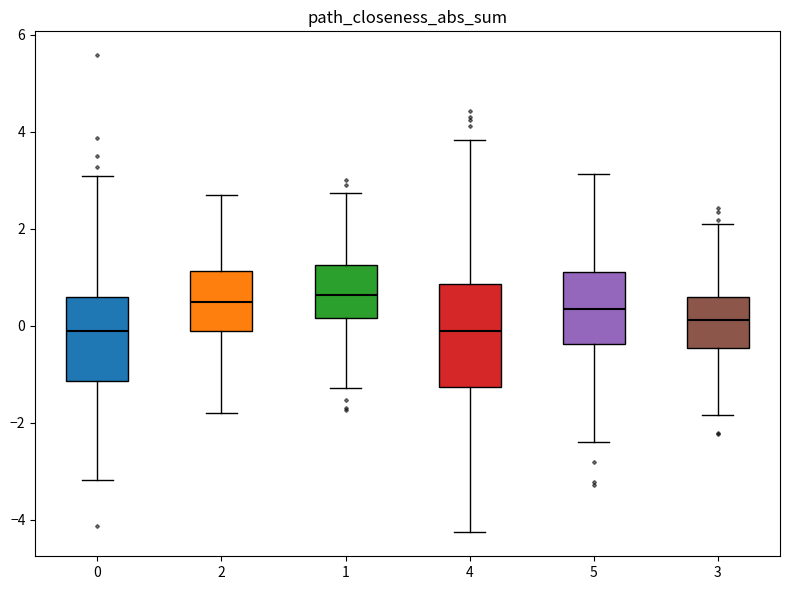

Reading left to right, read every box against the y-axis: the position of its median line, the range the box covers, and the ends of its whiskers. The values are not printed on the chart, so give them approximately, as read against the axis.

0: median -0.2, box -1.2 to 0.6, whiskers -3.2 to 3.0
2: median 0.4, box 0.0 to 1.2, whiskers -1.8 to 2.6
1: median 0.6, box 0.2 to 1.2, whiskers -1.2 to 2.8
4: median 0.0, box -1.2 to 0.8, whiskers -4.2 to 3.8
5: median 0.4, box -0.4 to 1.2, whiskers -2.4 to 3.2
3: median 0.2, box -0.4 to 0.6, whiskers -1.8 to 2.0